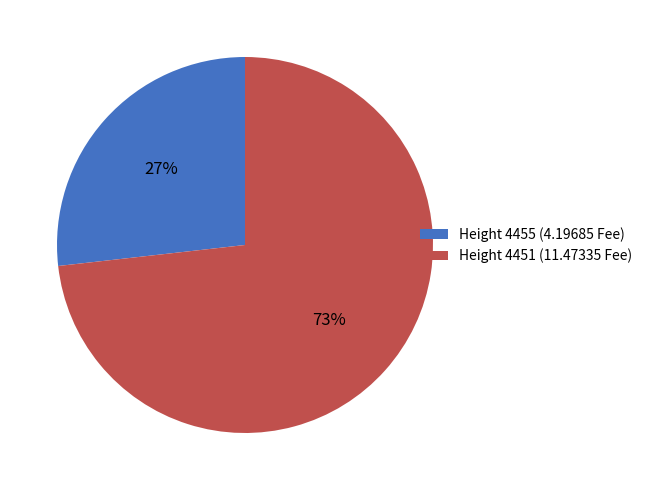

To the nearest percent, what percentage of the pie is Height 4451?

73%